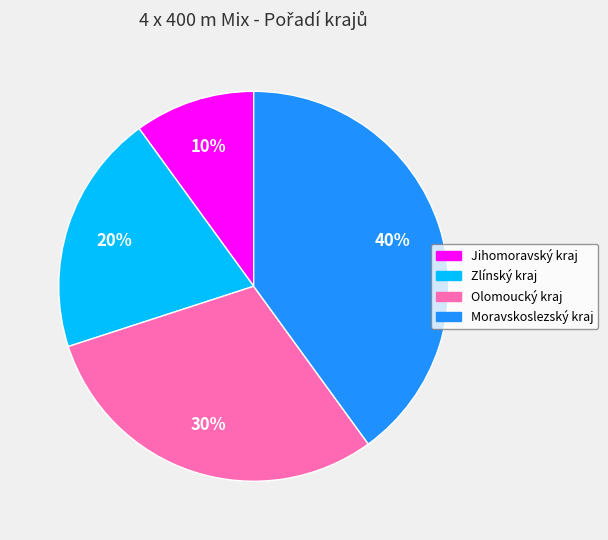

Is there a majority slice in this chart?

No